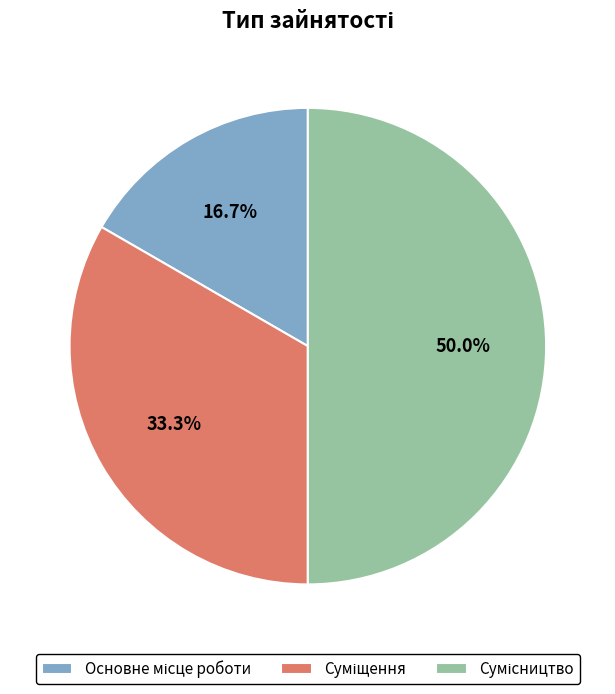

Combined, do Основне місце роботи and Суміщення account for over 50%?

No